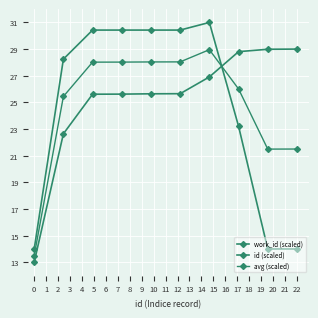

How many lines are shown in the chart?

3